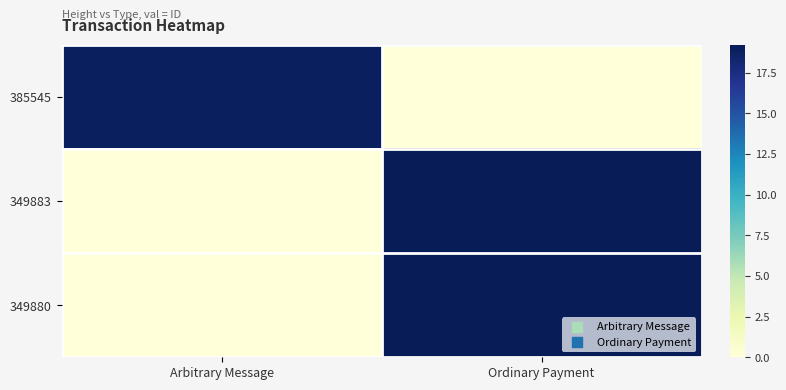

Which series has the largest range (max minus min)?

349880